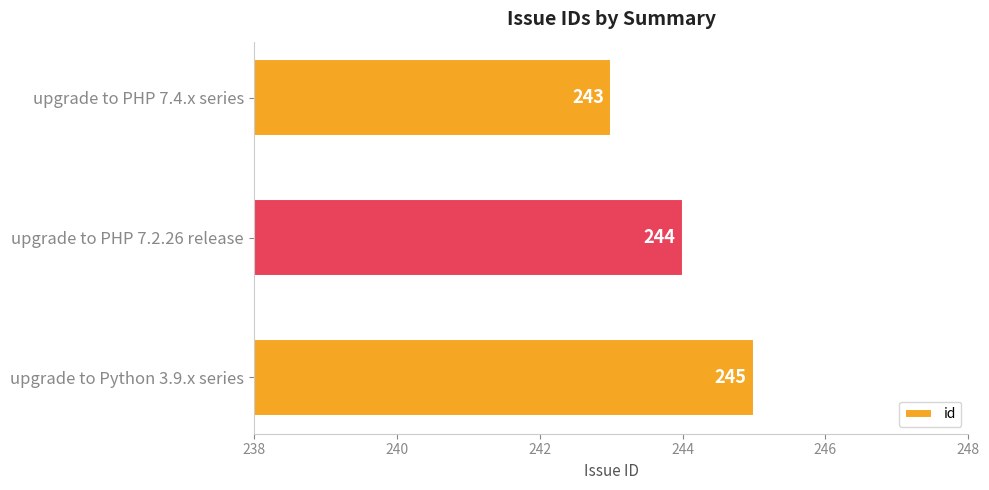

Reading bottom to top, what are all the values shown in this chart?

245	244	243